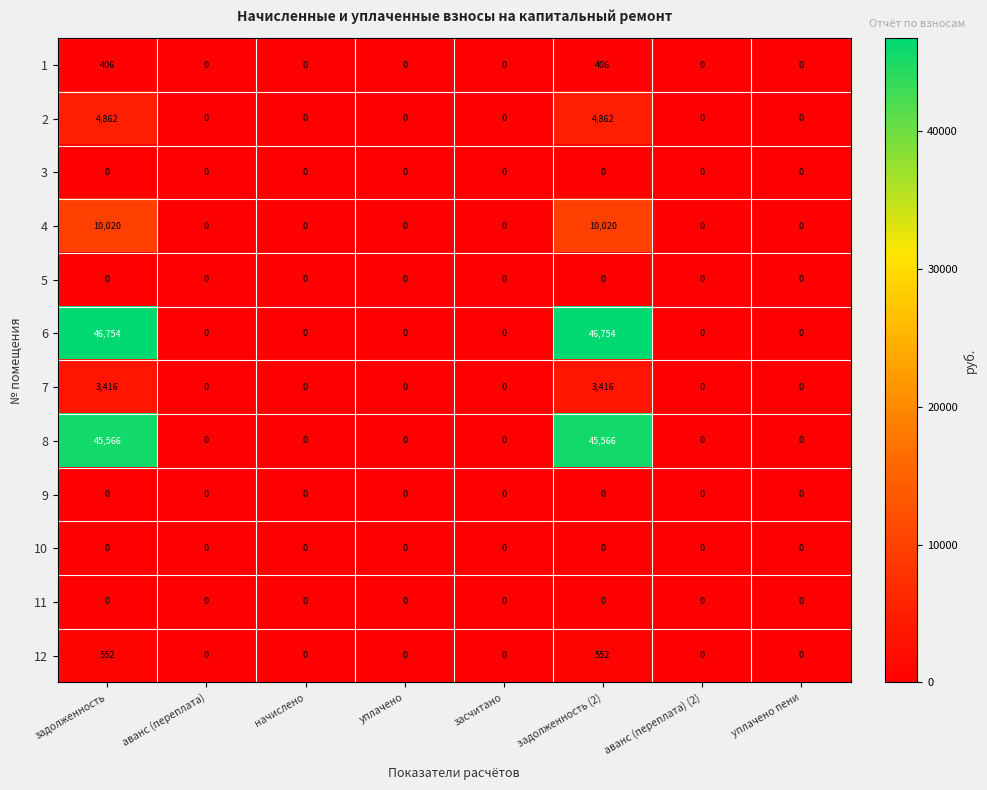

What is the difference between the maximum and minimum values in the 12 series?

552